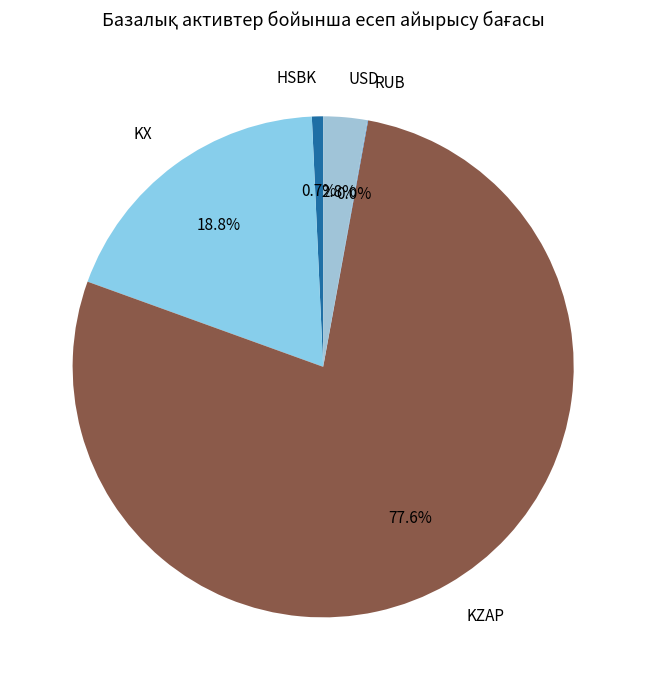

Which category has the biggest portion of the pie?

KZAP